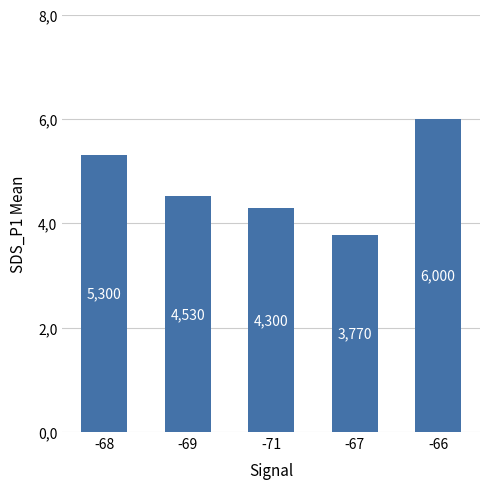

Reading right to left, what are all the values shown in this chart?

-66=6.0	-67=3.8	-71=4.3	-69=4.5	-68=5.3